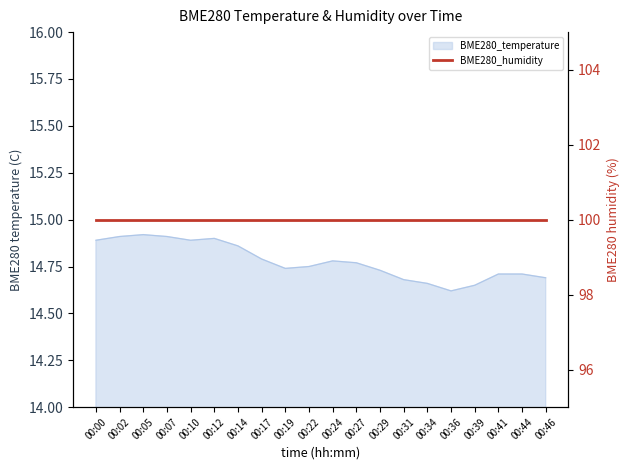

Which label corresponds to the smallest value in the chart?

00:36